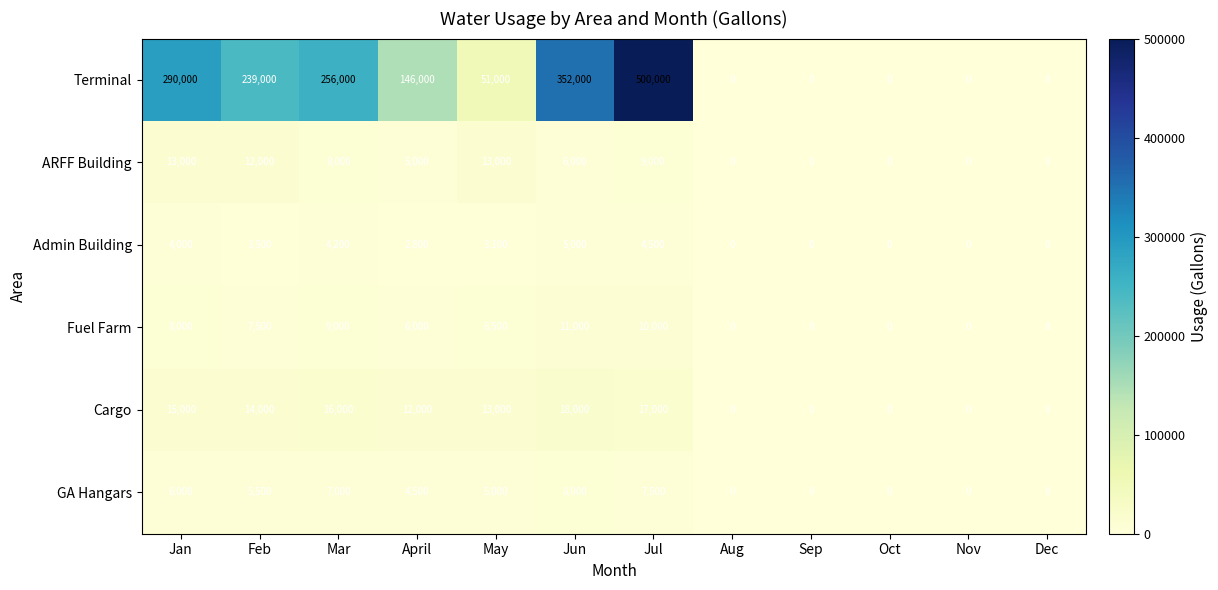

At which category is the sum across all series the highest?

Jul